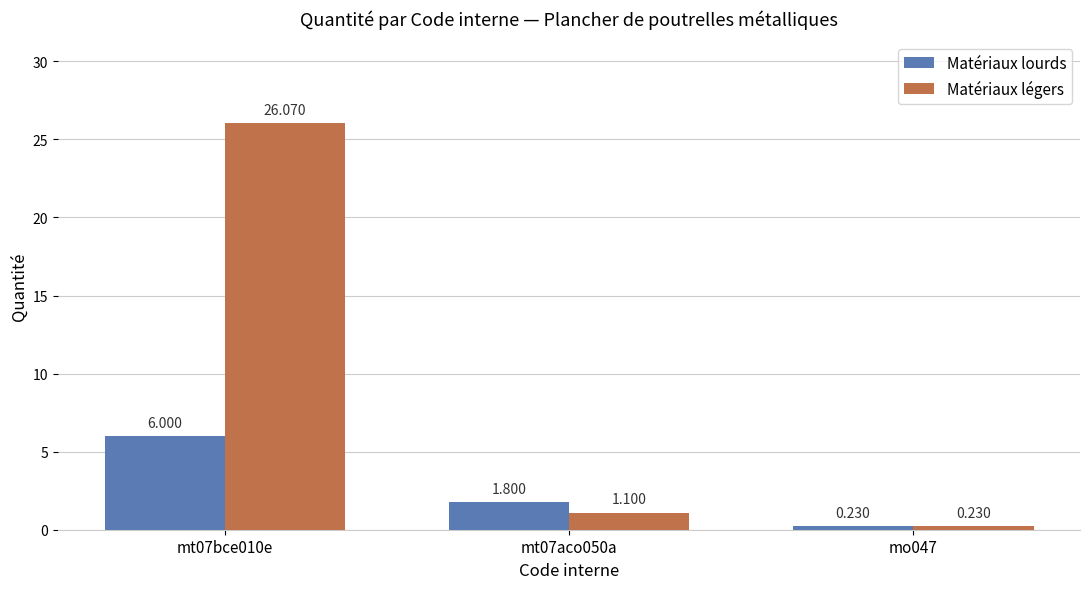

Which series has the widest spread of values?

Matériaux légers